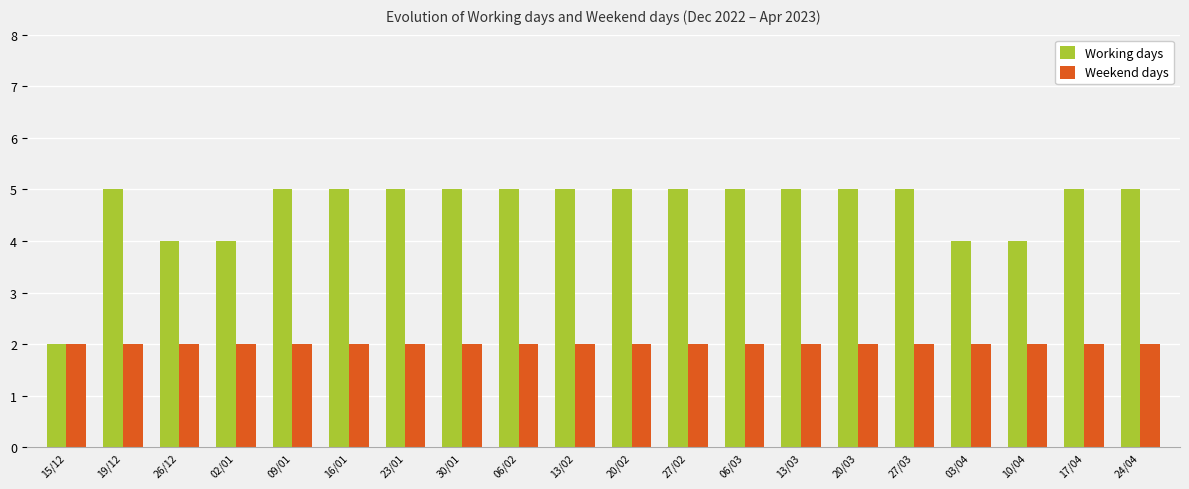

Which category has the lowest value in the Working days series?

15/12